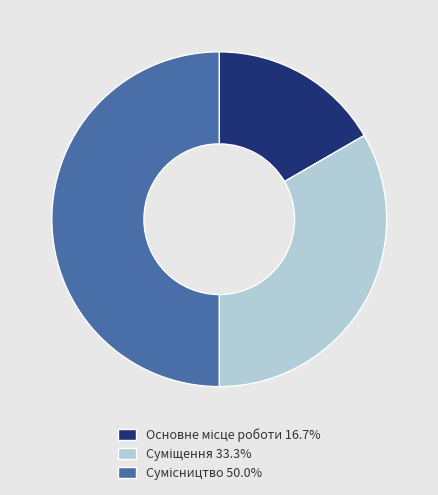

Which slice is the largest?

Сумісництво